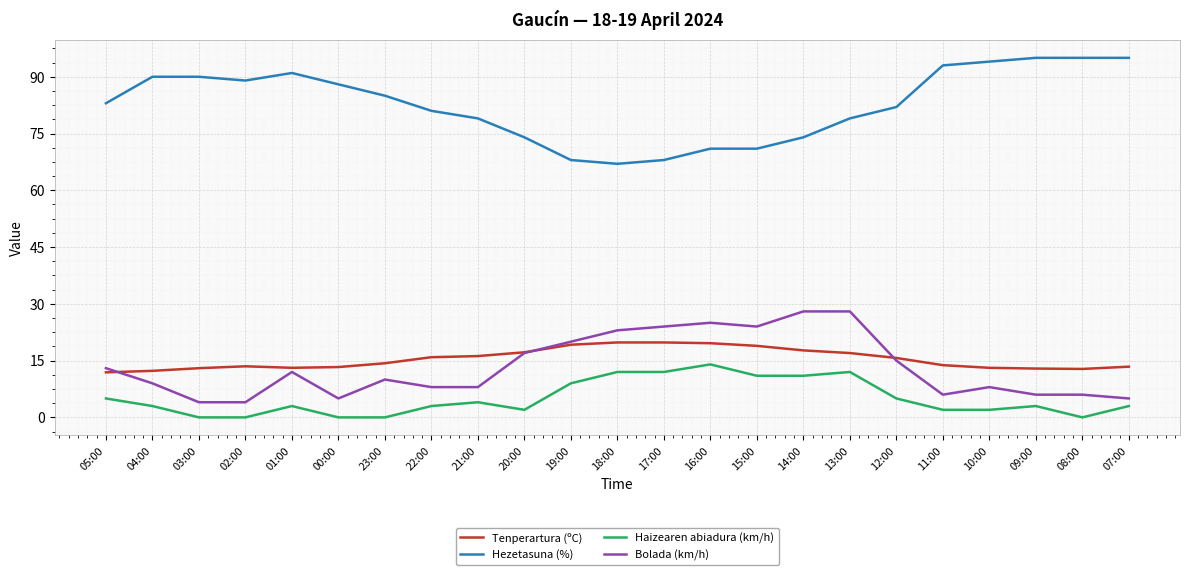

At how many categories does at least one series exceed 33?

23